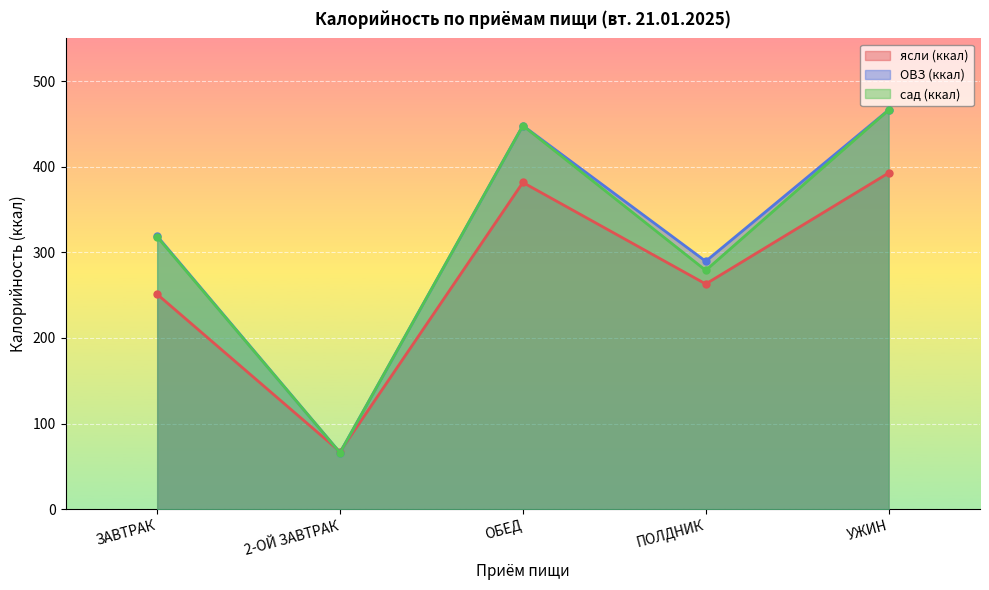

What is the spread (max minus min) of values at ЗАВТРАК?

67.9